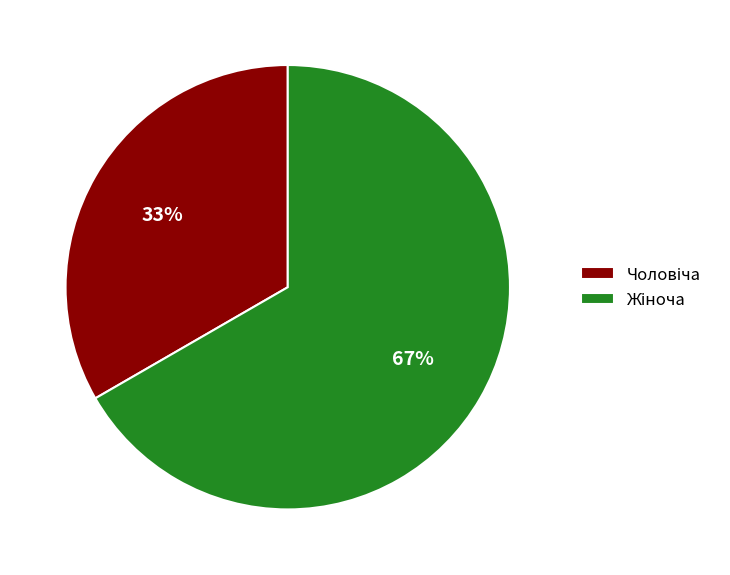

Does any single category account for the majority?

Yes